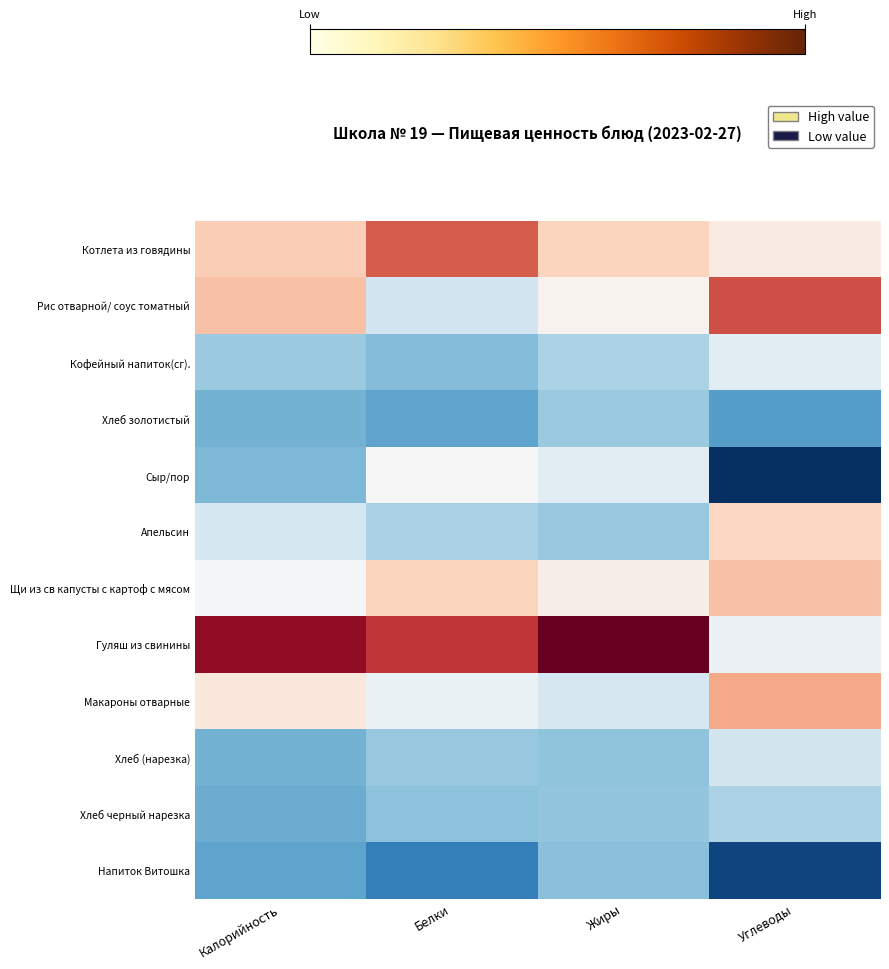

Which series has the largest total across all categories?

Гуляш из свинины